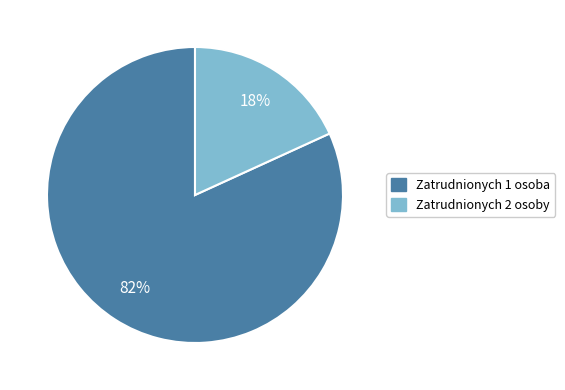

To the nearest percent, what is the difference between the largest and smallest slice percentages?

64%